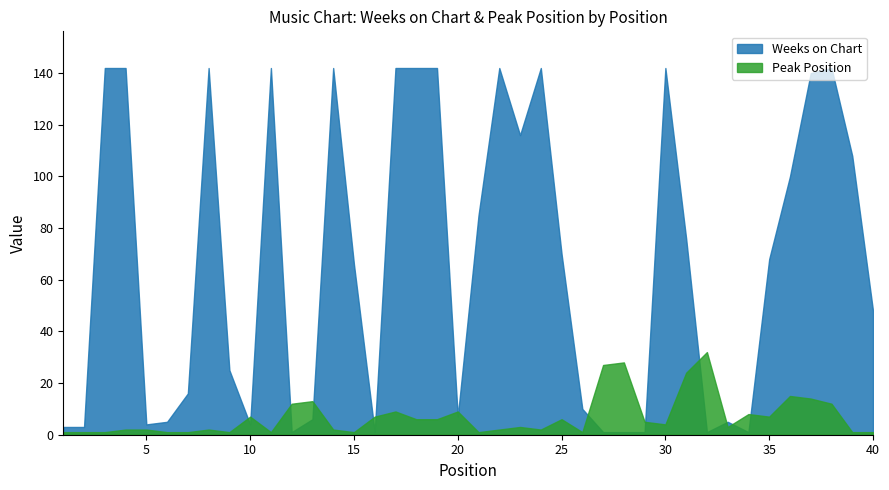

How many lines are shown in the chart?

2